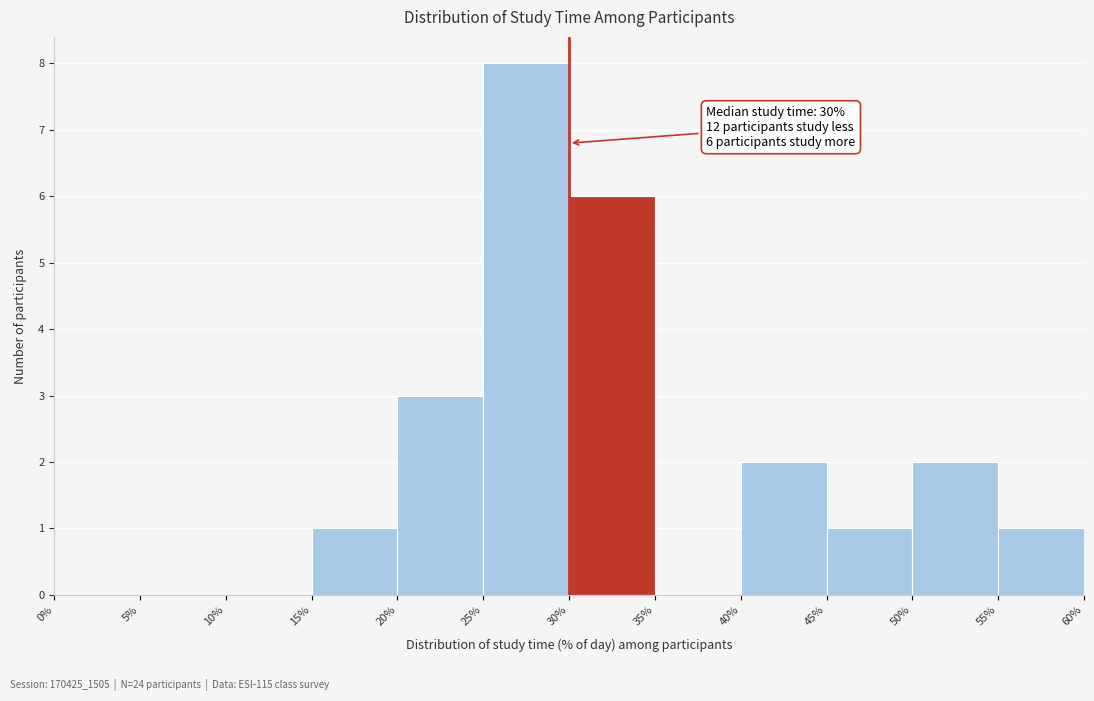

Which range on the x-axis has the tallest bar?

25% to 30%